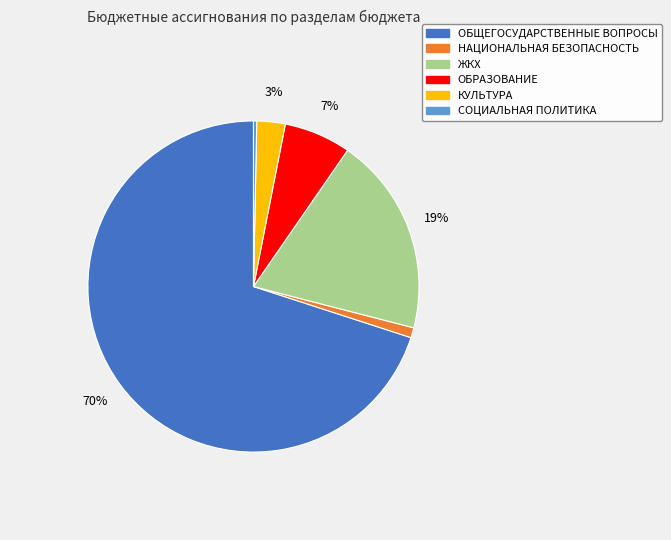

Is there a majority slice in this chart?

Yes